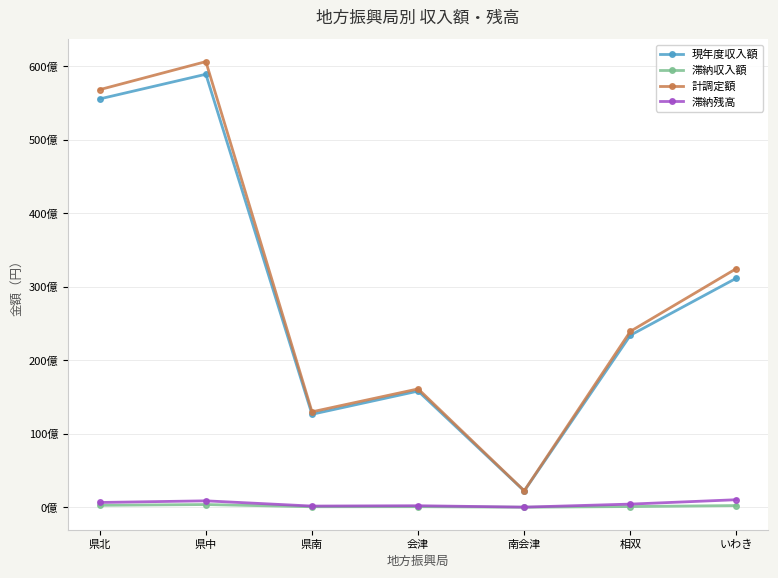

True or false: 滞納残高 has a value of 21032135 at 南会津.

False